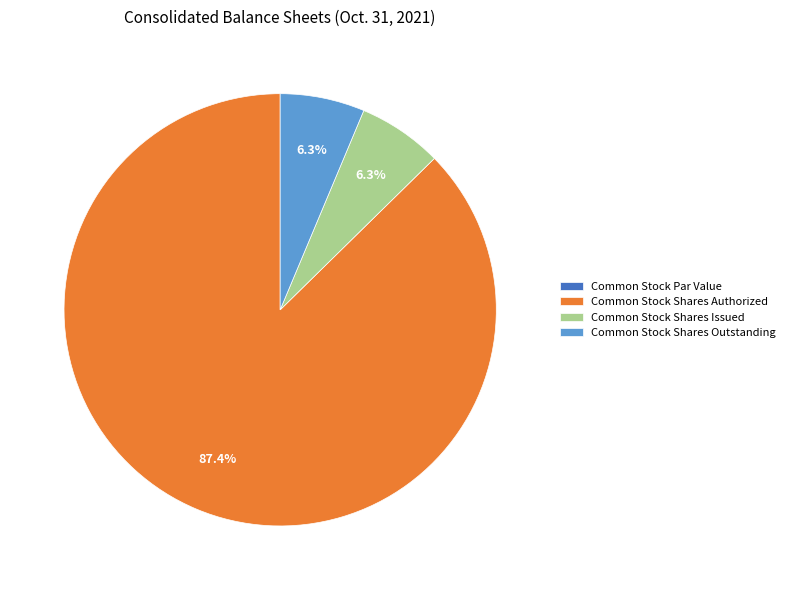

Which slice is the largest?

Common Stock Shares Authorized